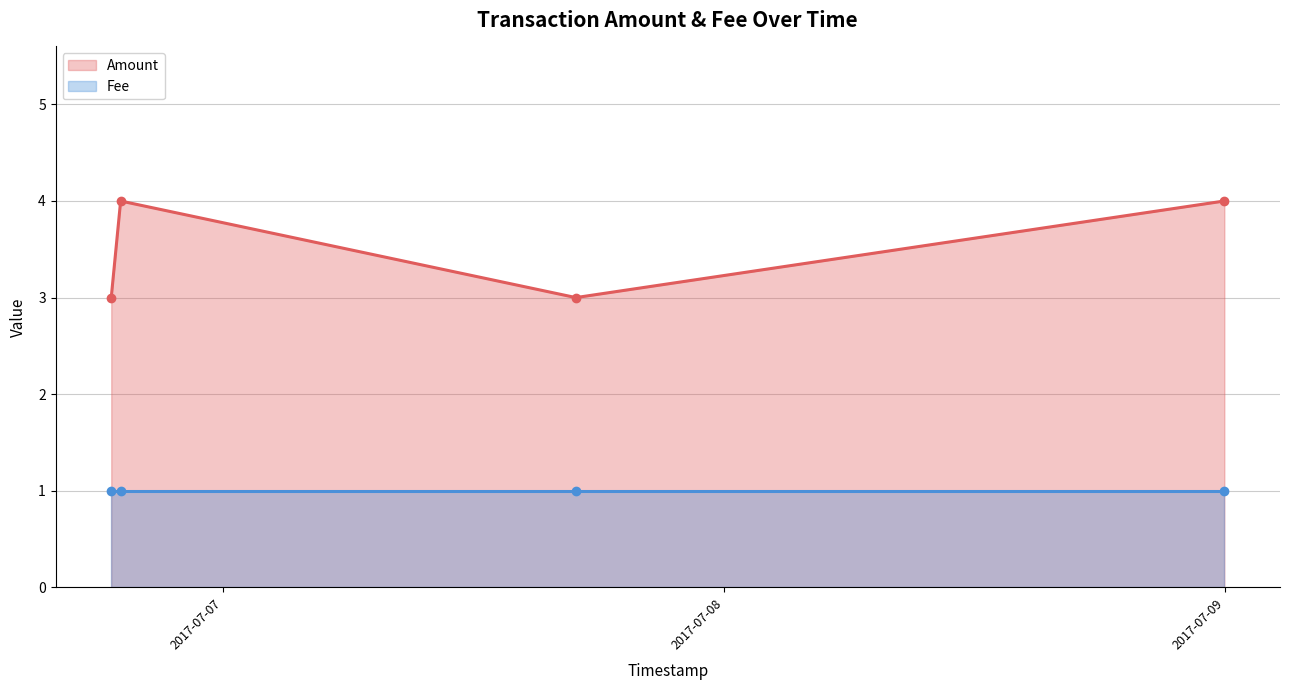

Reading left to right, what are all the values shown in this chart?

2017-07-06 18:38:05=3	2017-07-06 19:05:07=4	2017-07-07 16:54:14=3	2017-07-08 23:59:05=4